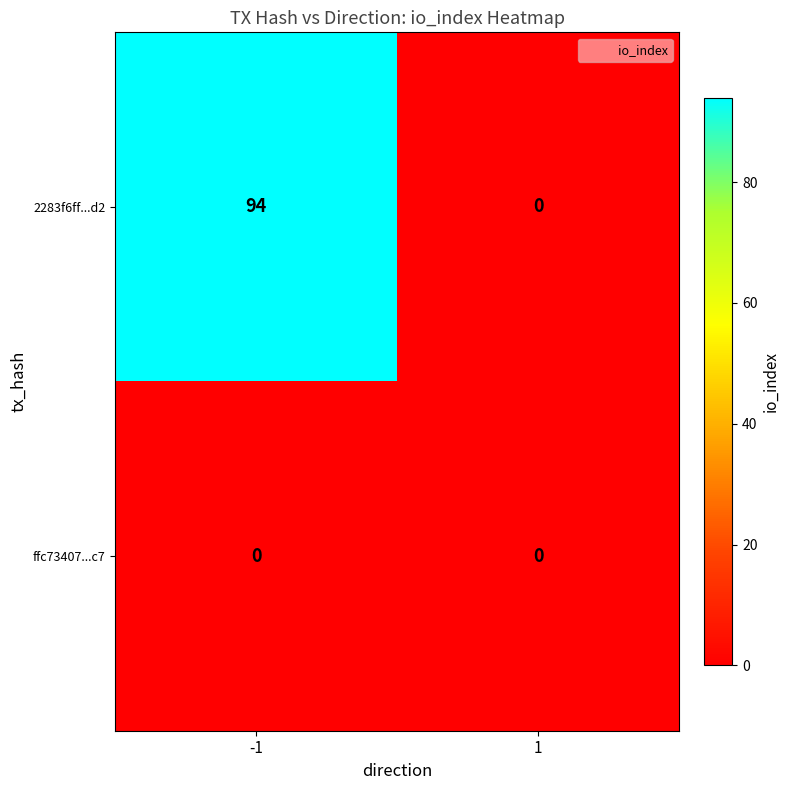

Which category has the highest value across all series?

-1